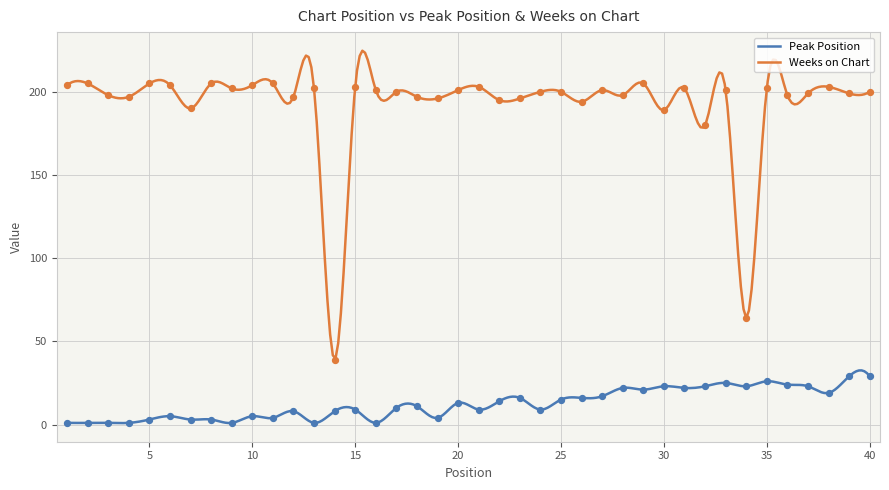

Which series has the widest spread of Y values?

Weeks on Chart